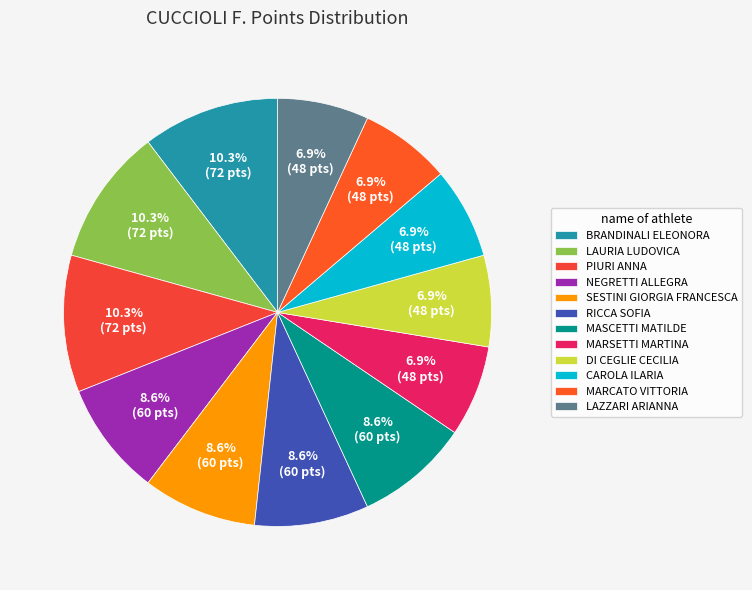

What is the change in value from BRANDINALI ELEONORA to MARCATO VITTORIA?

-24